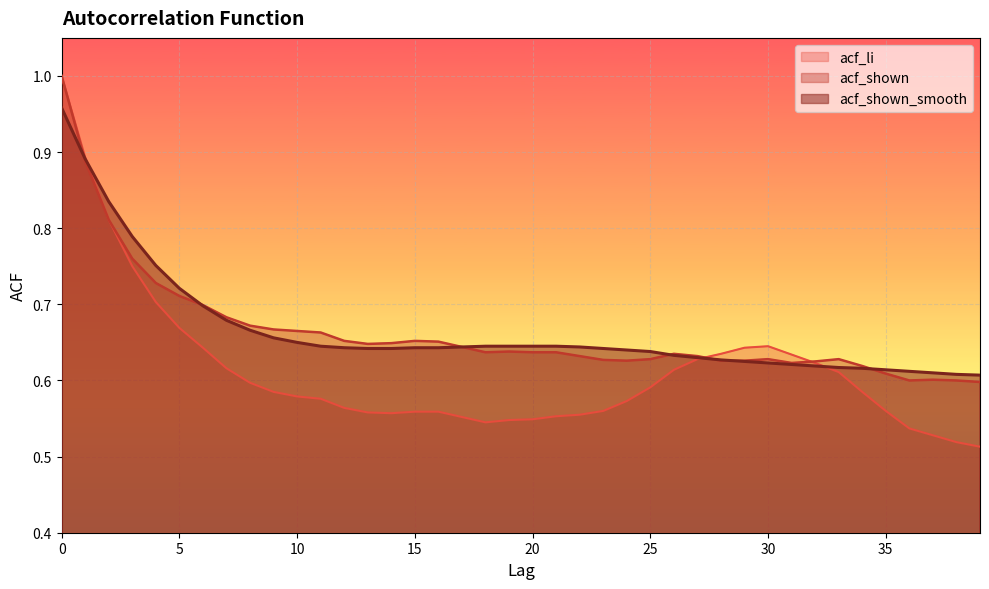

What is the value of the acf_li point at the 34th from the left?

0.6